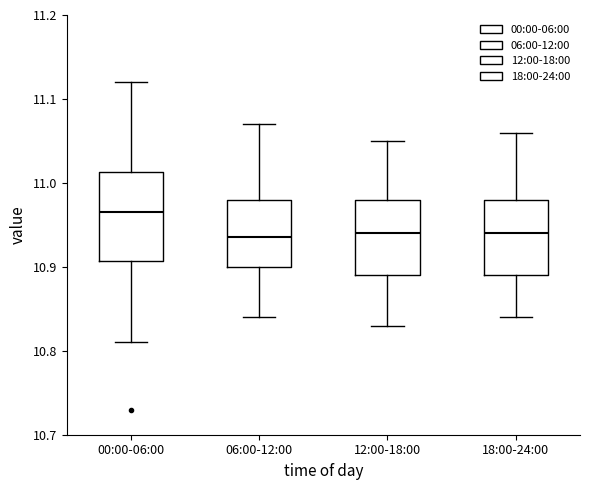

Where does the upper whisker of the box for 06:00-12:00 end on the y-axis? The values are not printed on the chart, so give them approximately, as read against the axis.

11.07